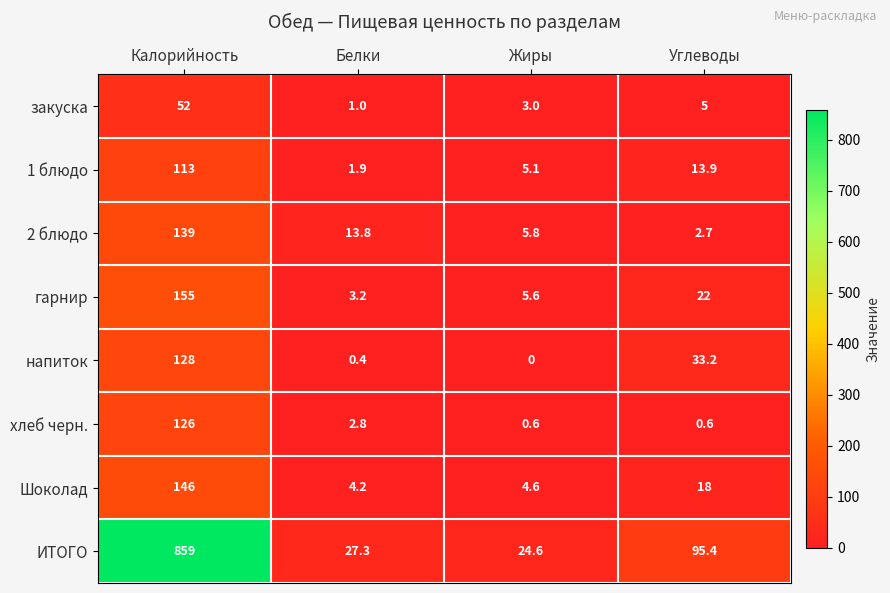

What is the sum of the 1 блюдо values at Жиры and Калорийность?

118.1